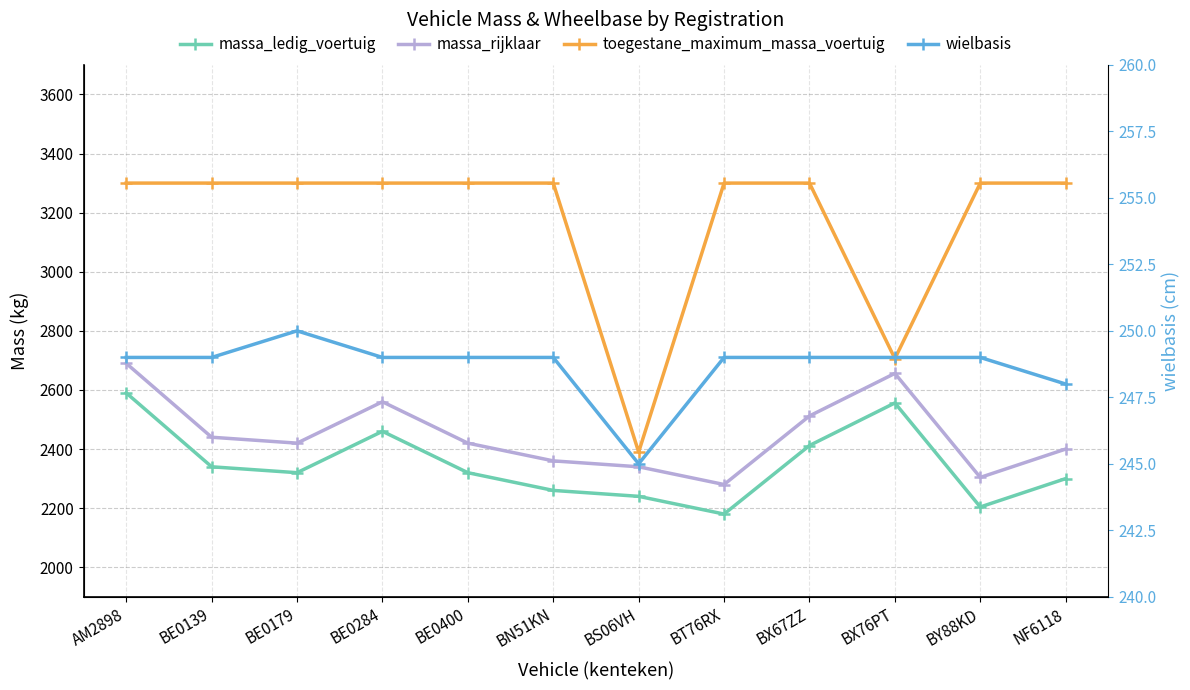

What is the sum of the wielbasis values at BX67ZZ and BE0284?

498